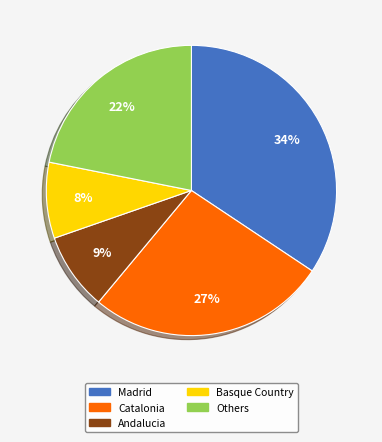

Combined, do Others and Andalucia account for over 50%?

No